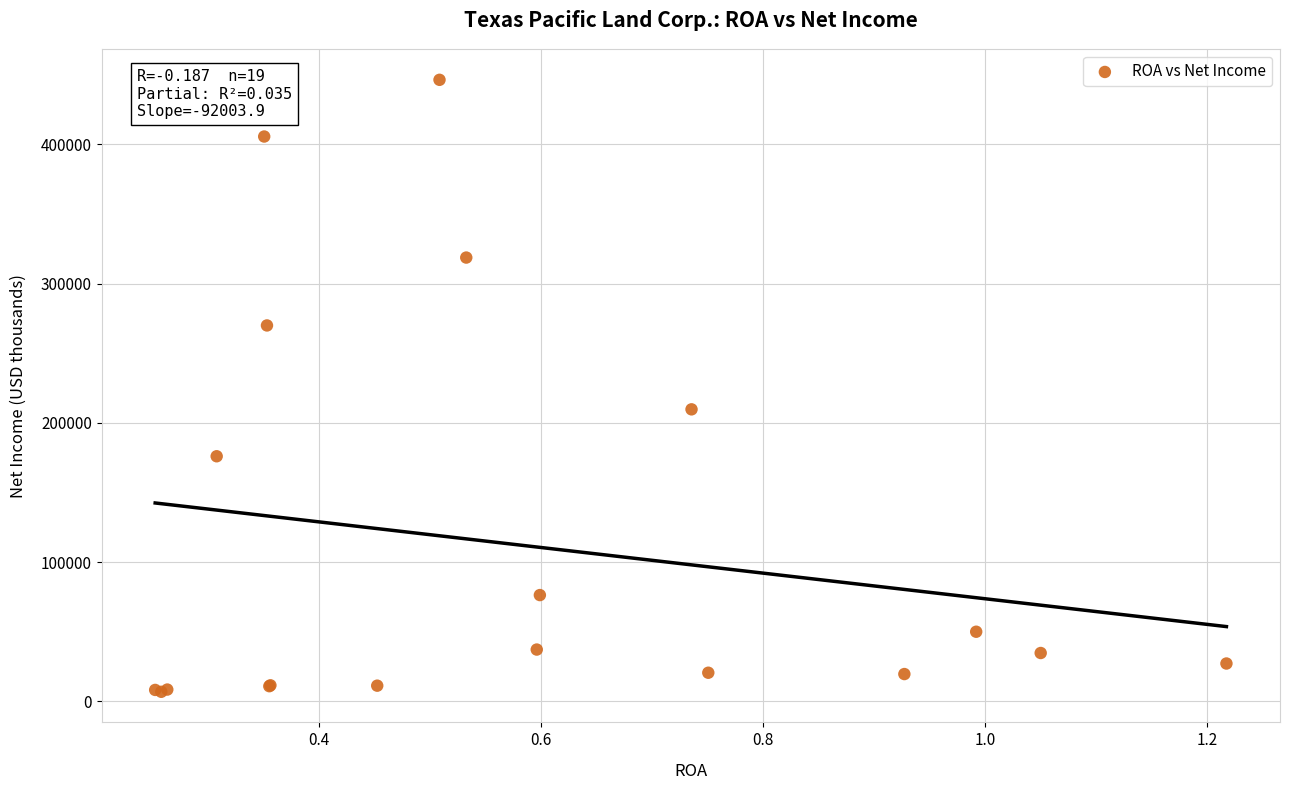

What Y value in the scatter plot is closest to 226638?

209736